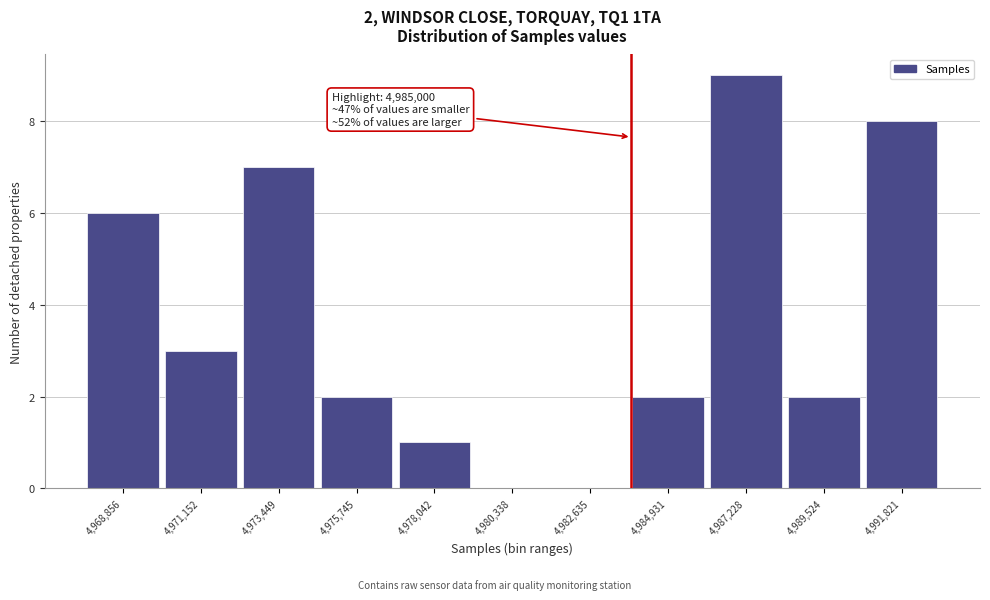

Reading left to right, extract all data points from this chart.

4,968,856=6	4,971,152=3	4,973,449=7	4,975,745=2	4,978,042=1	4,980,338=0	4,982,635=0	4,984,931=2	4,987,228=9	4,989,524=2	4,991,821=8